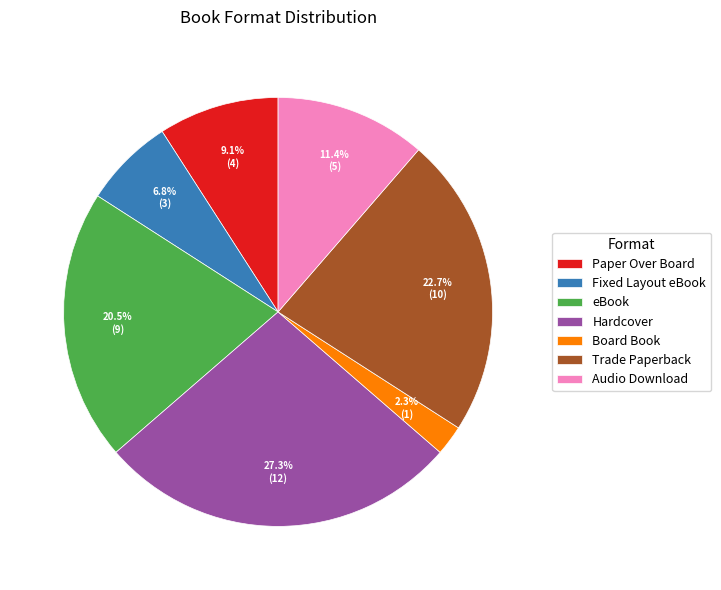

What percentage is the Audio Download slice, to the nearest percent?

11%